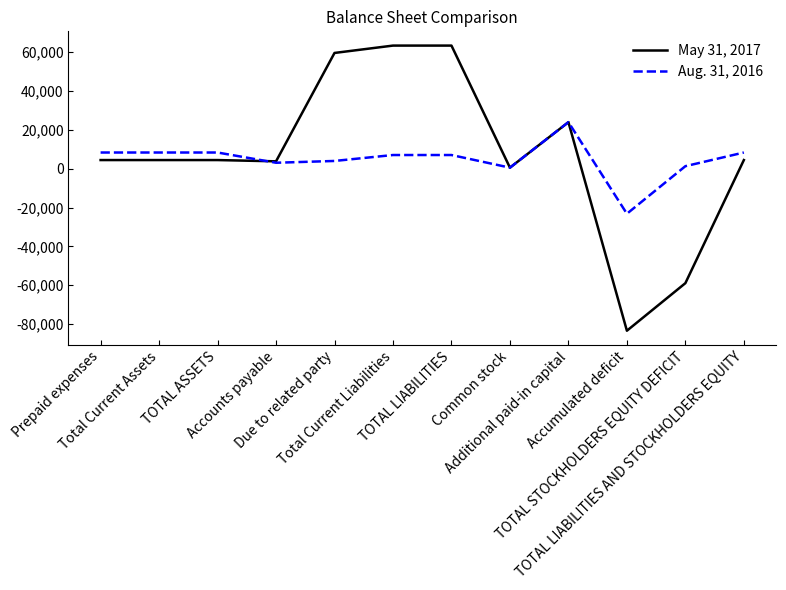

How many values in the May 31, 2017 series are below 4443?

4